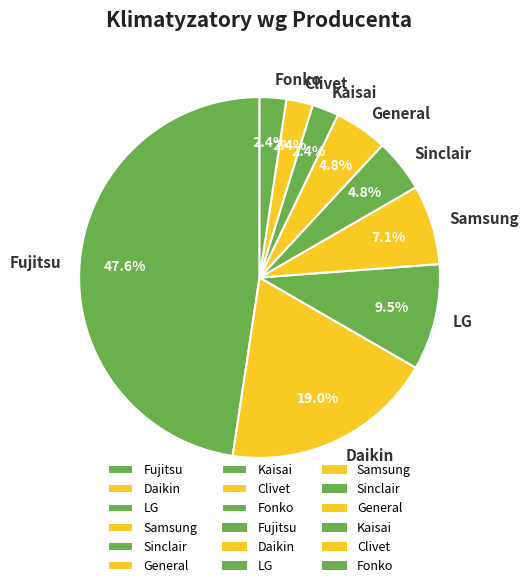

How many segments does this pie chart have?

9